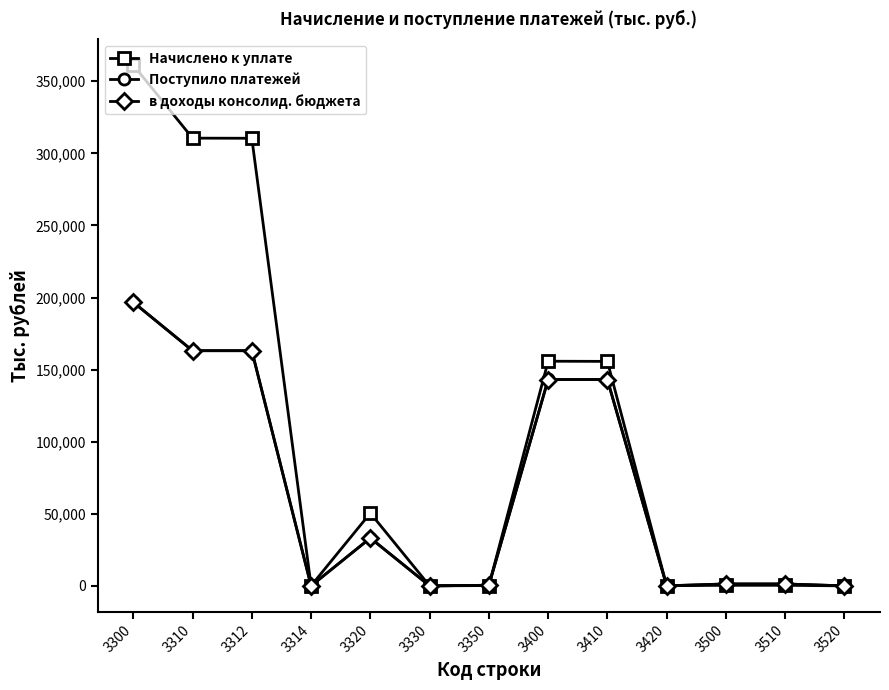

True or false: в доходы консолид. бюджета has more than 0 points higher than both neighbors.

True